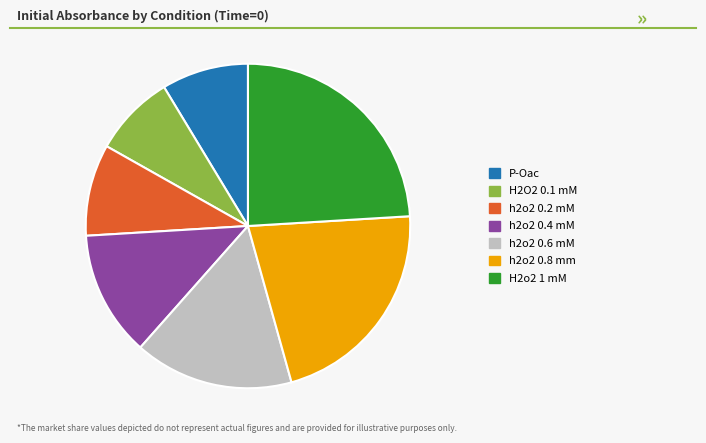

Do H2o2 1 mM and h2o2 0.2 mM together represent more than half of the pie?

No